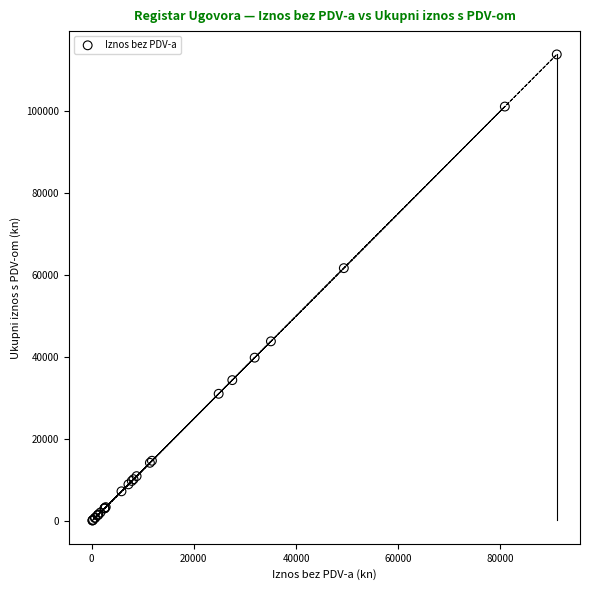

What Y value in the scatter plot is closest to 56995?

61701.9